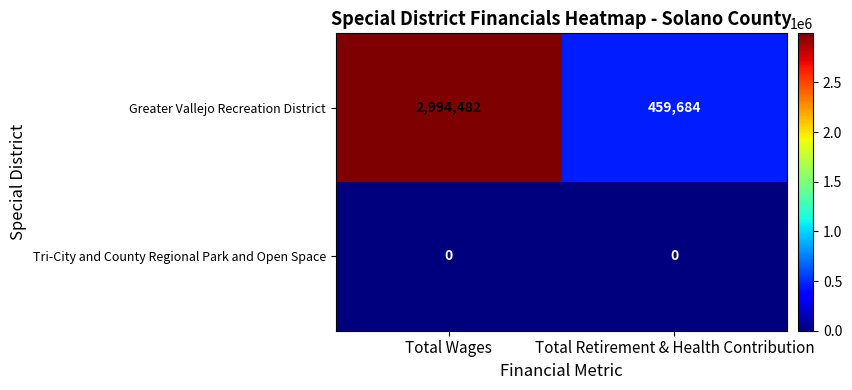

What is the total value across all series at Total Retirement & Health Contribution?

459684